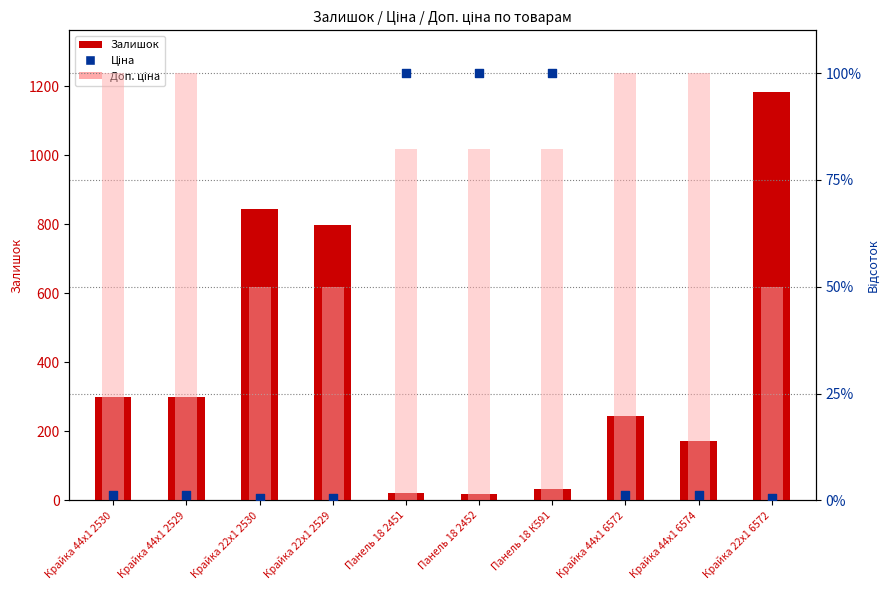

Which series reaches the minimum Y coordinate?

Ціна